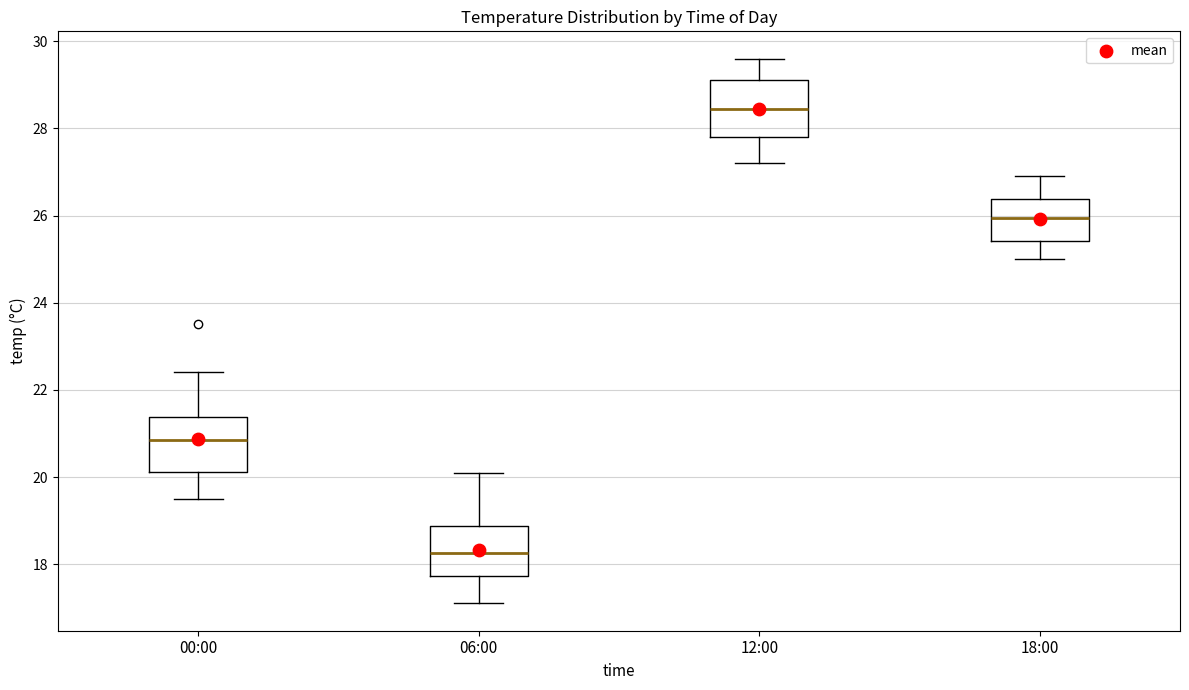

Which box's median line is the highest?

12:00